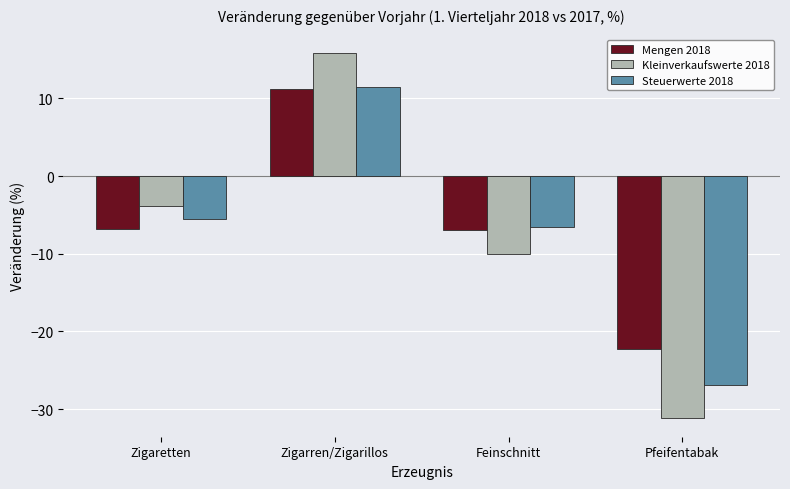

List the series in order of their overall mean, highest first.

Mengen 2018, Steuerwerte 2018, Kleinverkaufswerte 2018